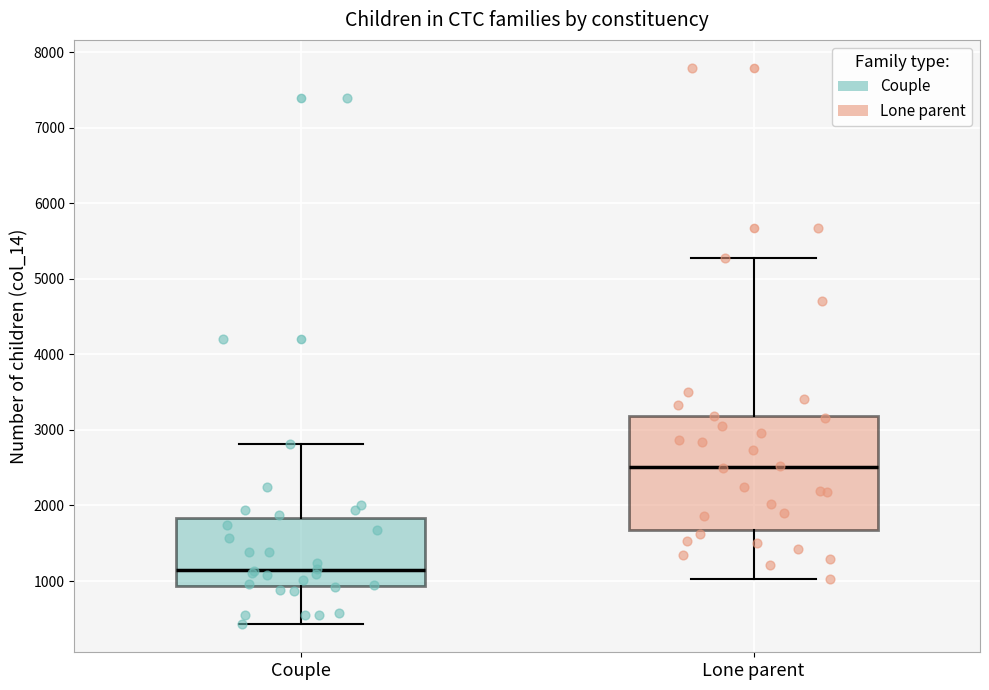

Which box has the lowest median line?

Couple